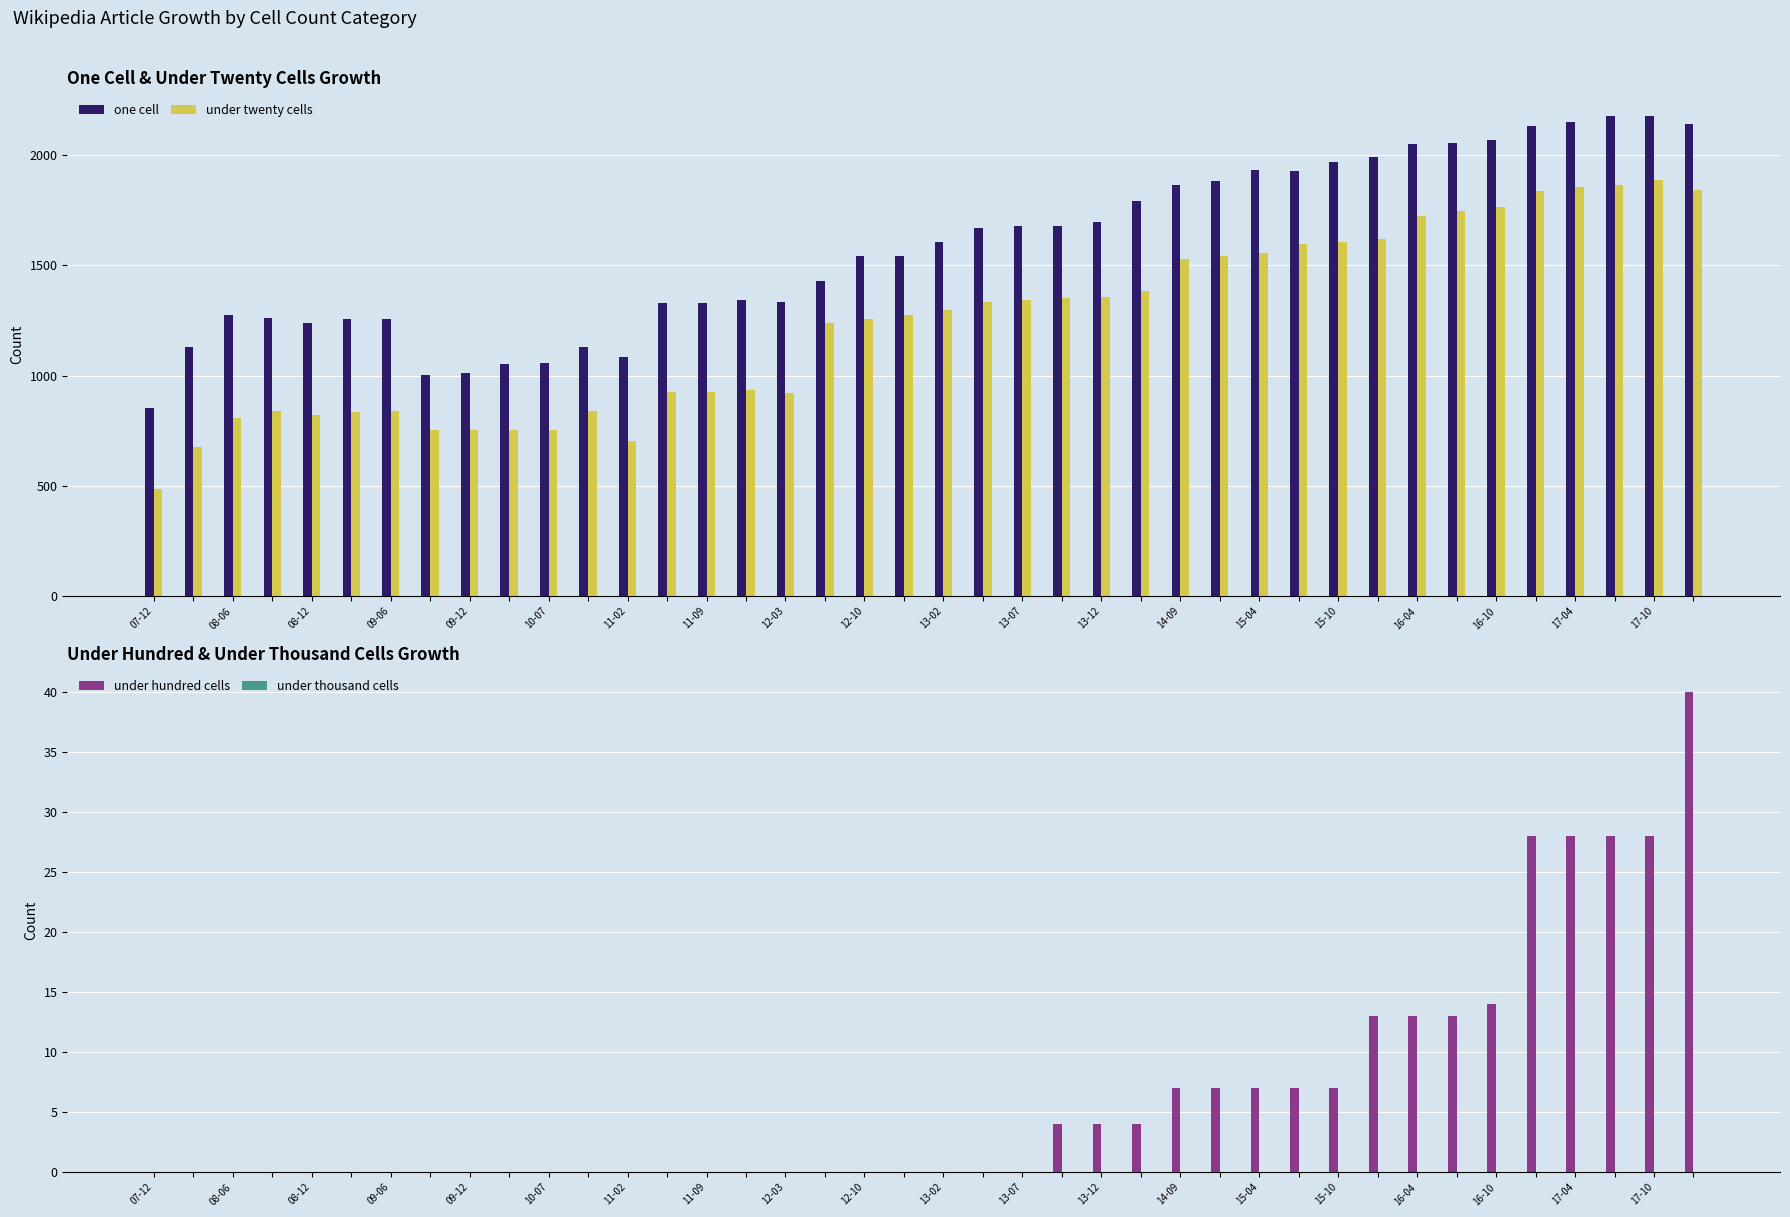

How many groups of bars are there?

40